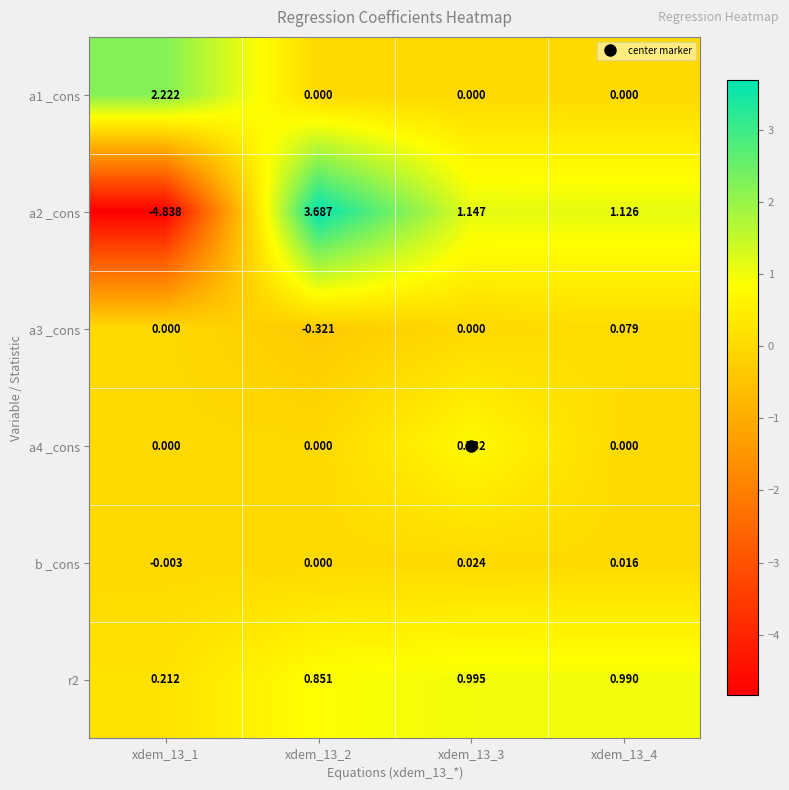

Is the value of a1 _cons at xdem_13_2 greater than the value of a2 _cons at xdem_13_1?

Yes